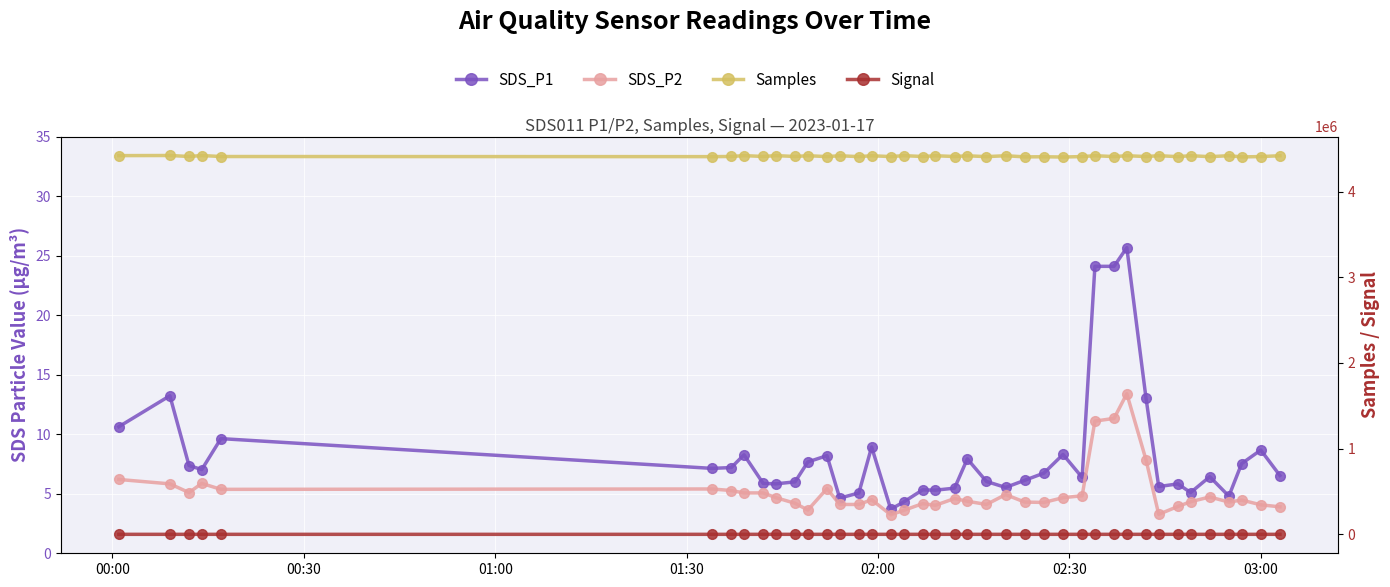

At how many categories does at least one series exceed 2209114?

40